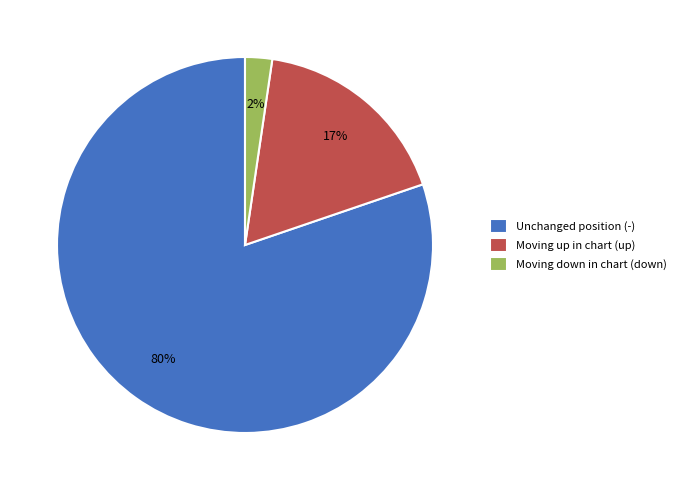

Do Moving up in chart (up) and Unchanged position (-) together represent more than half of the pie?

Yes